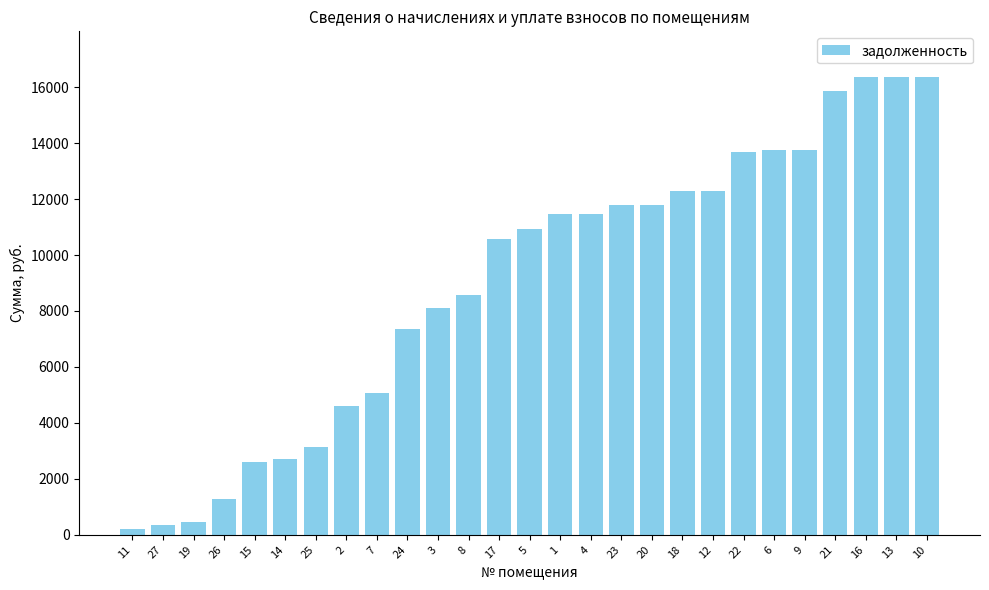

True or false: the data shows 7955.0 at 9.

False